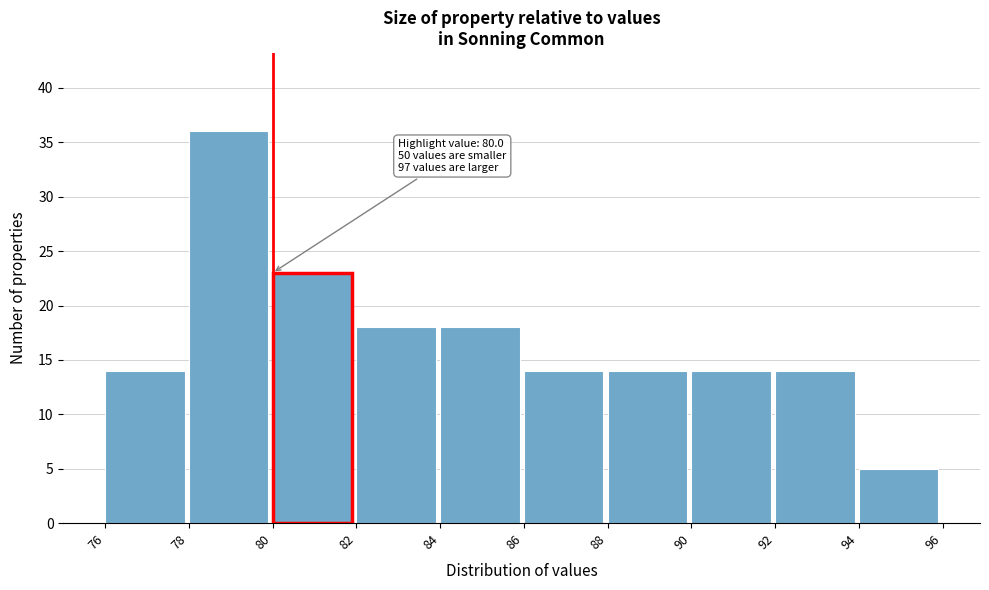

Over which range of the x-axis is the bar tallest?

78 to 80